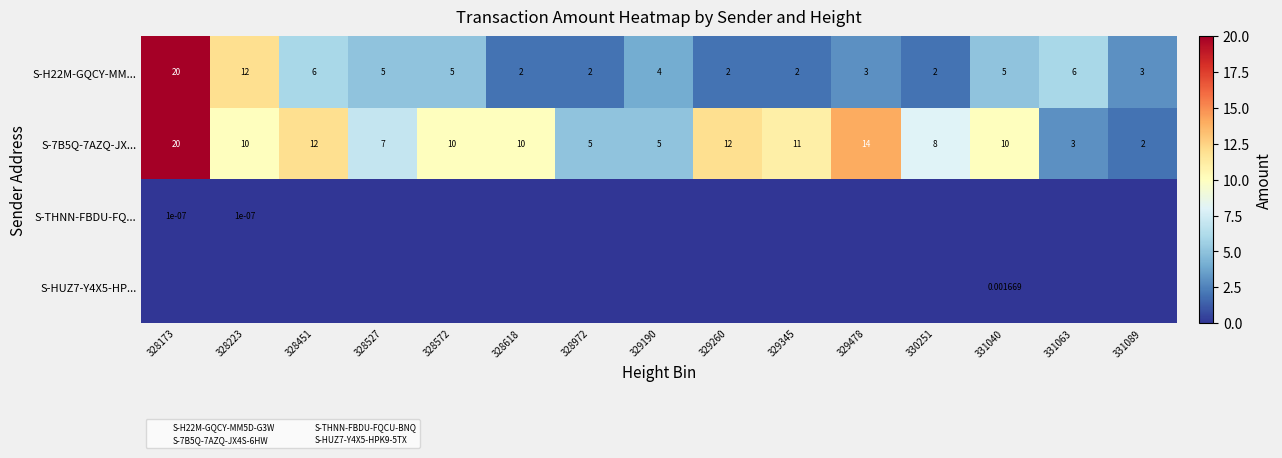

At which label does S-7B5Q-7AZQ-JX... reach its peak?

328173